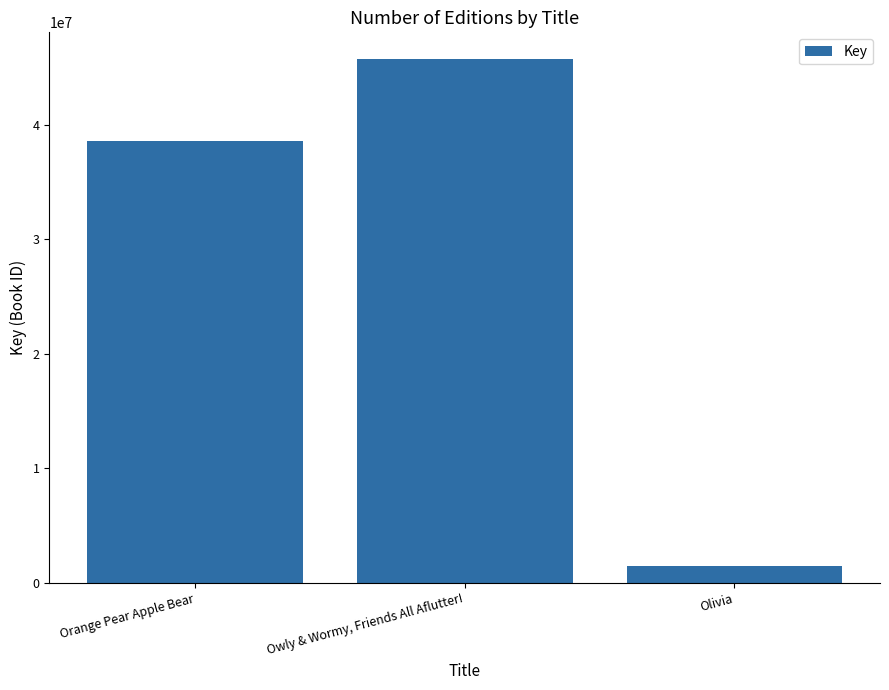

What is the minimum value shown in the chart?

1498611